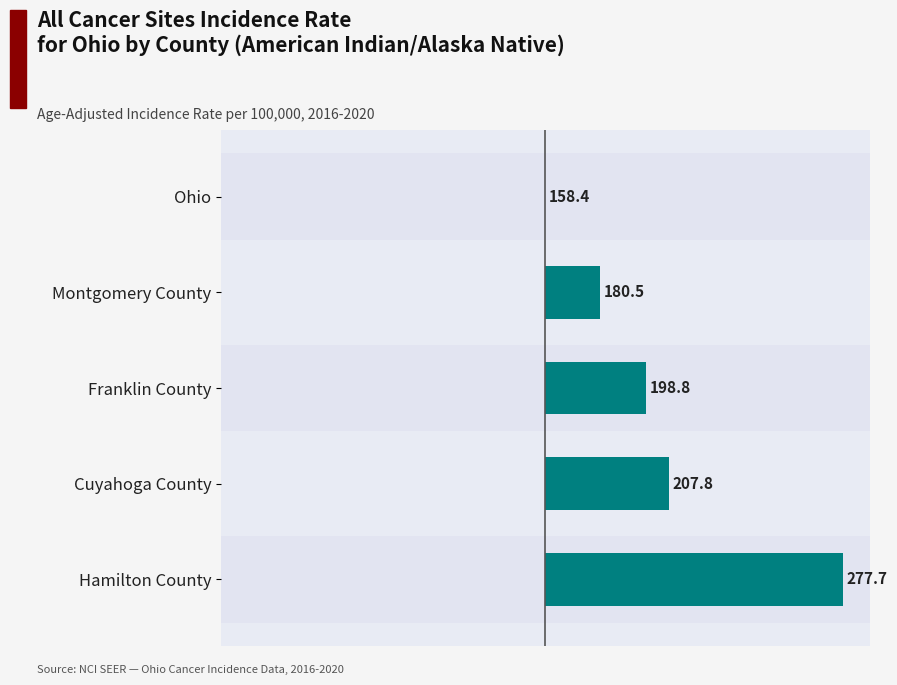

Are the bars horizontal?

Yes